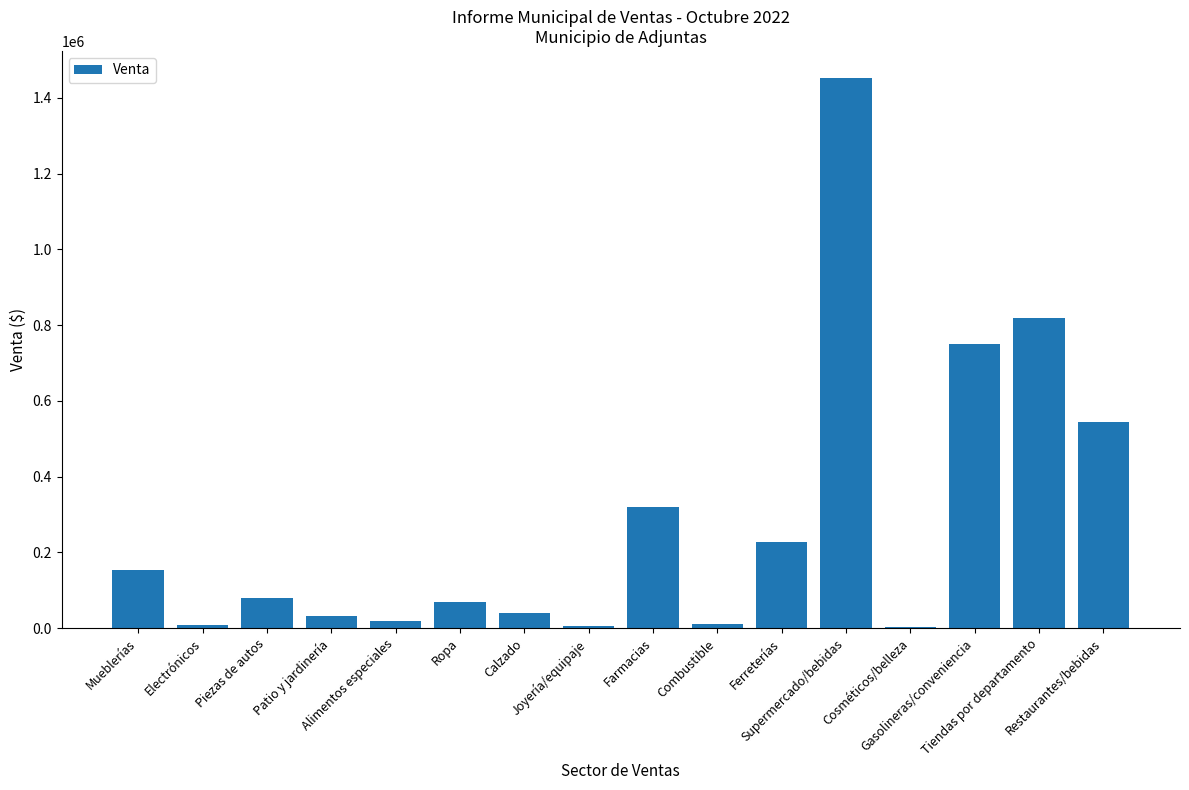

What is the sum of all values?

4535349.3